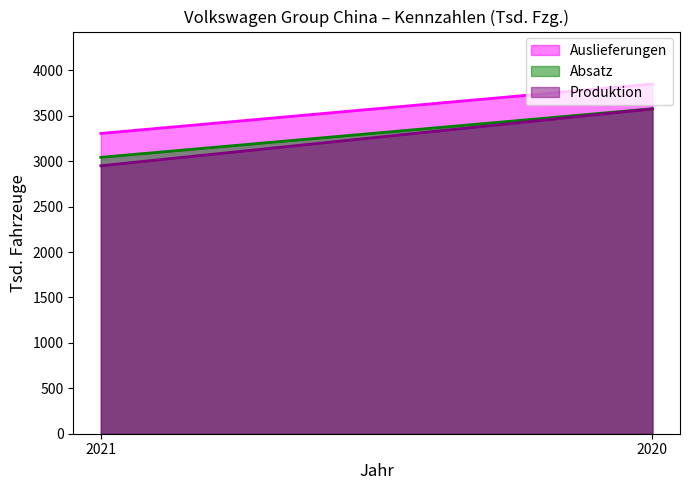

What is the maximum value shown in the chart?

3849